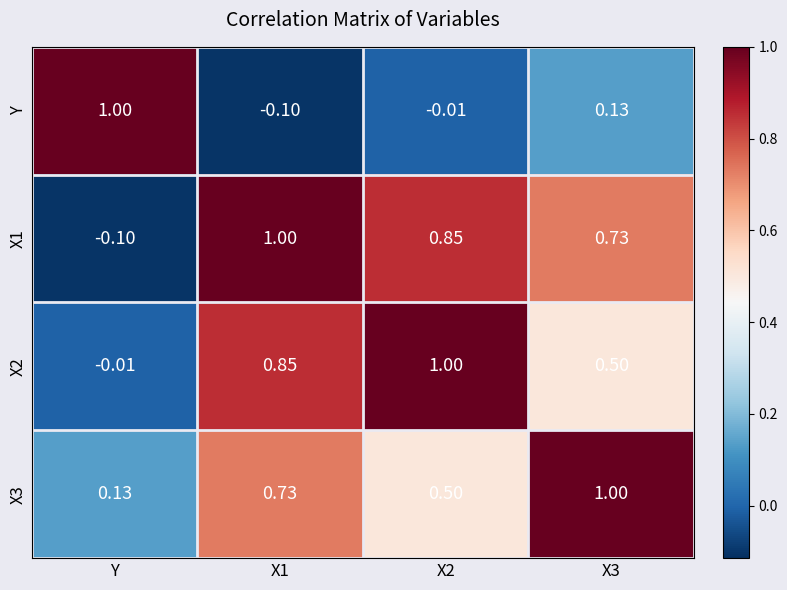

How many distinct data groups are displayed?

4